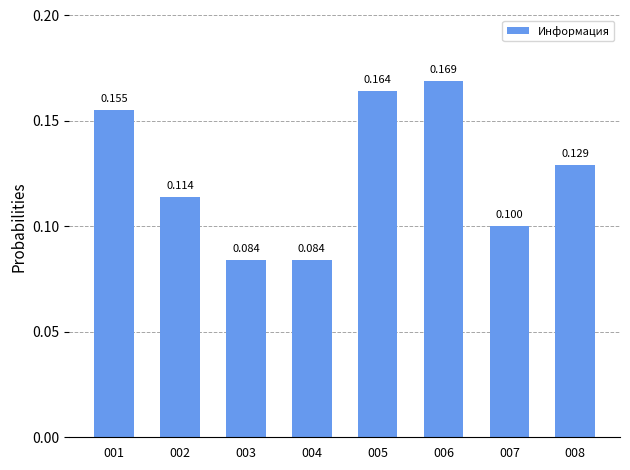

What is the value of the 1st bar from the left?

0.2